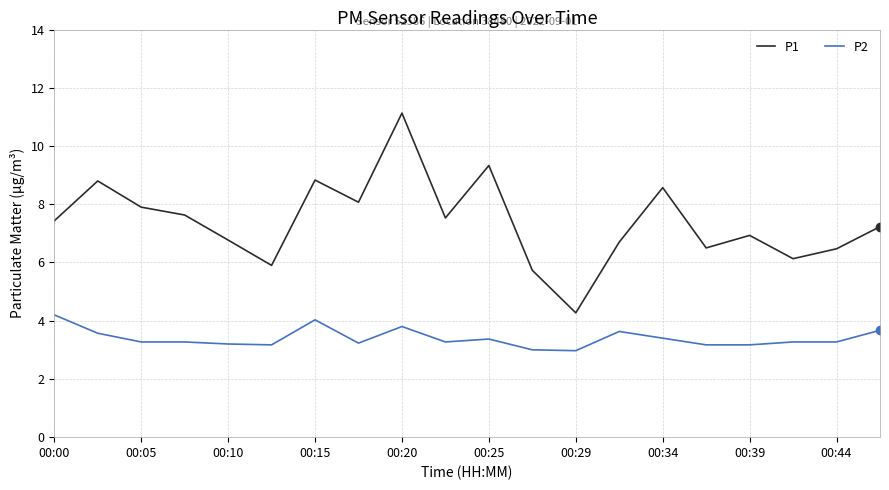

Which series has the widest spread of values?

P1